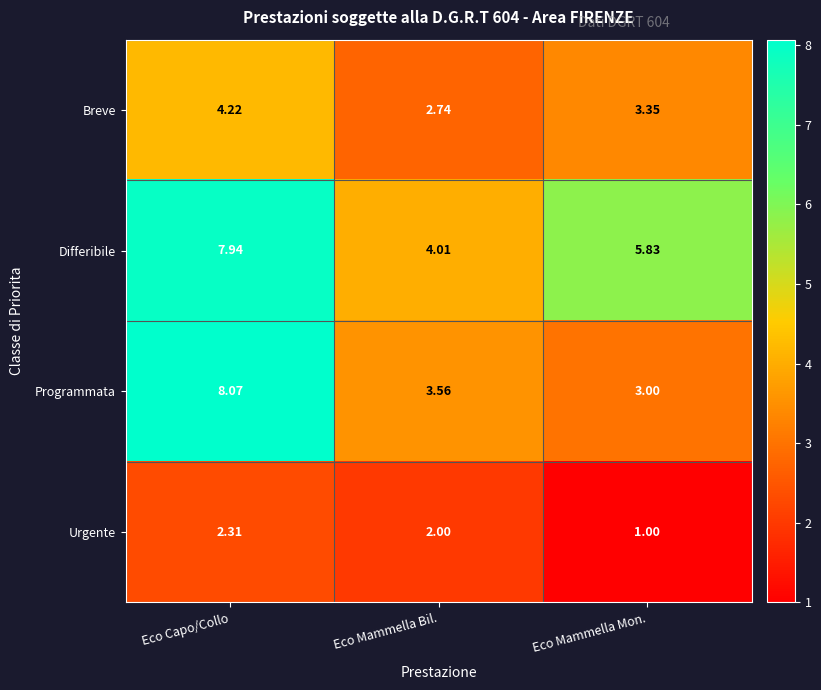

Which label corresponds to the largest value in the chart?

Eco Capo/Collo